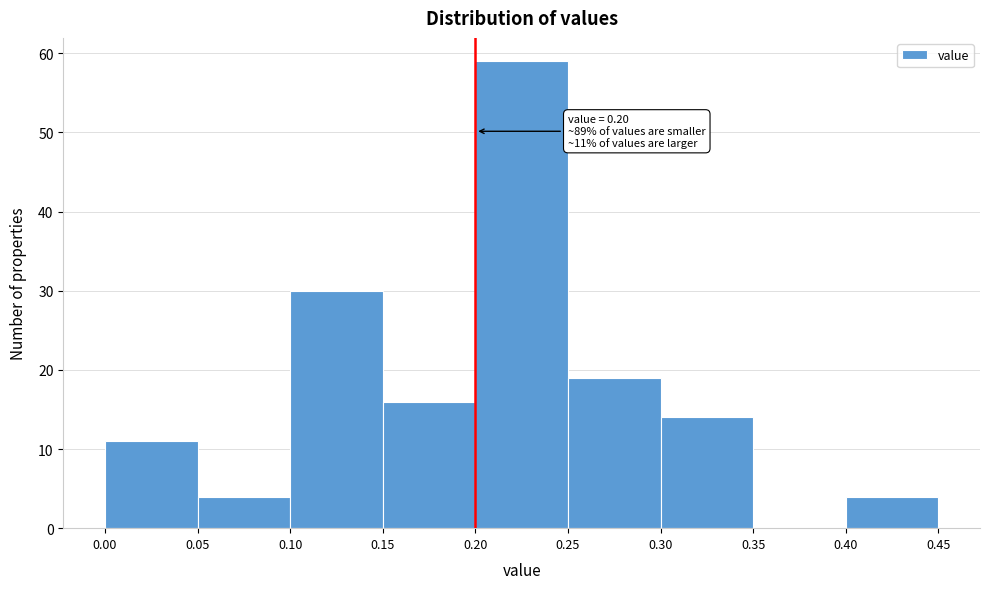

Over which range of the x-axis is the bar tallest?

0.20 to 0.25